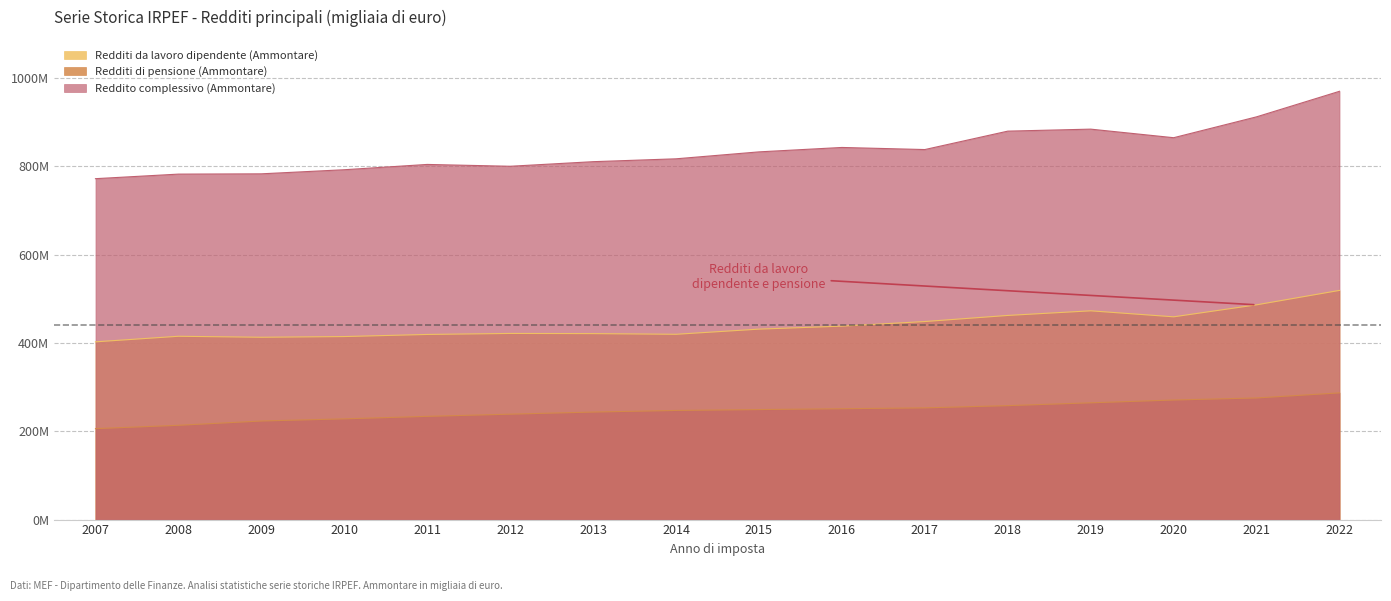

Rank the categories by Redditi di pensione (Ammontare) value from highest to lowest.

2022, 2021, 2020, 2019, 2018, 2017, 2016, 2015, 2014, 2013, 2012, 2011, 2010, 2009, 2008, 2007